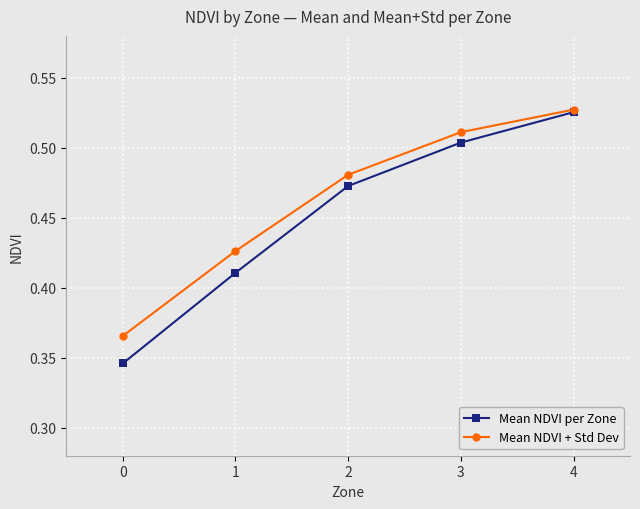

True or false: Mean NDVI per Zone has a value of 0.9 at 4.

False